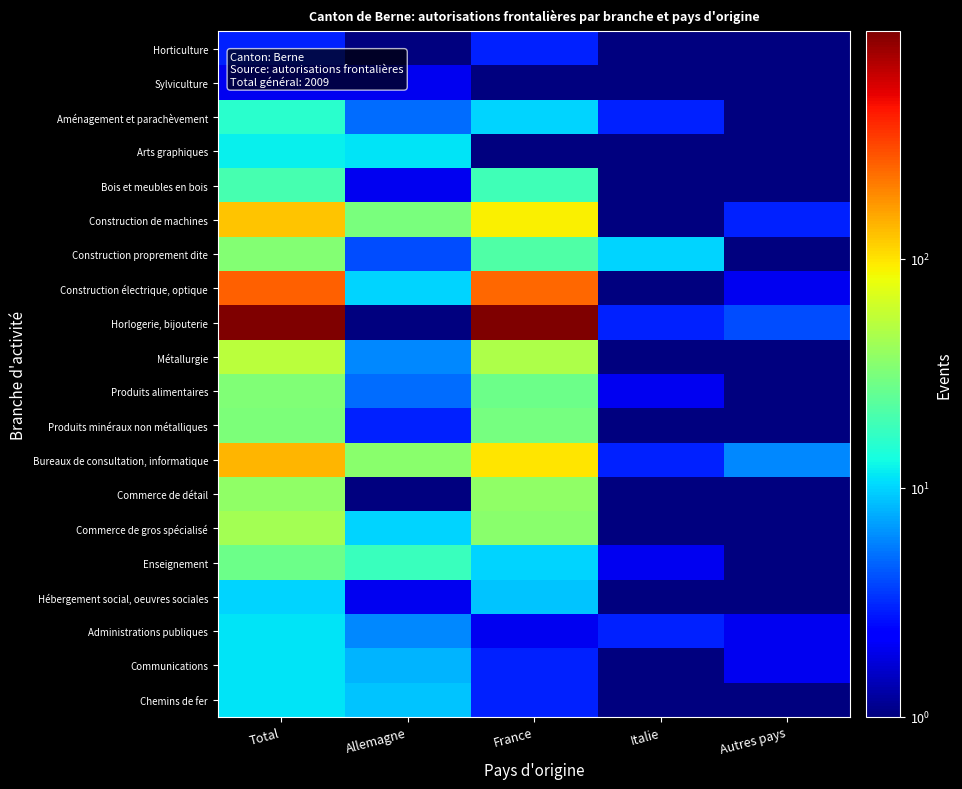

Which series has the largest total across all categories?

Horlogerie, bijouterie